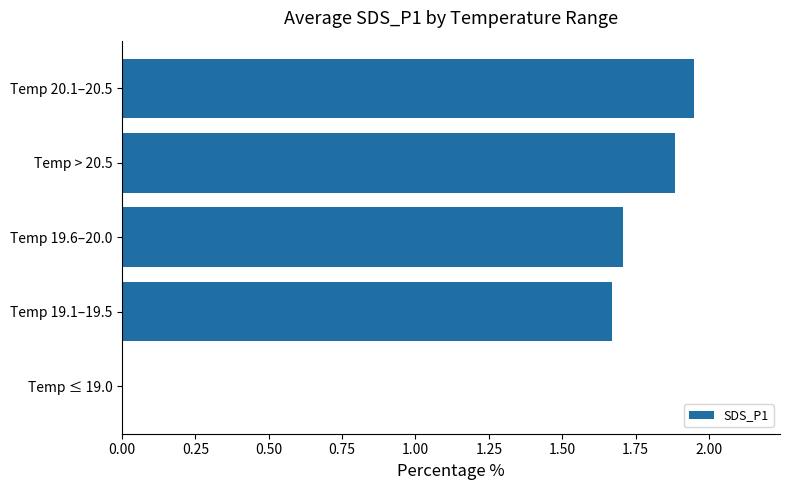

Count the number of categories in the chart.

5